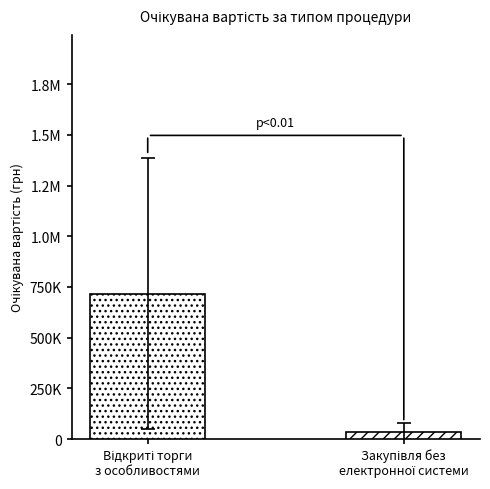

Are the bars horizontal?

No